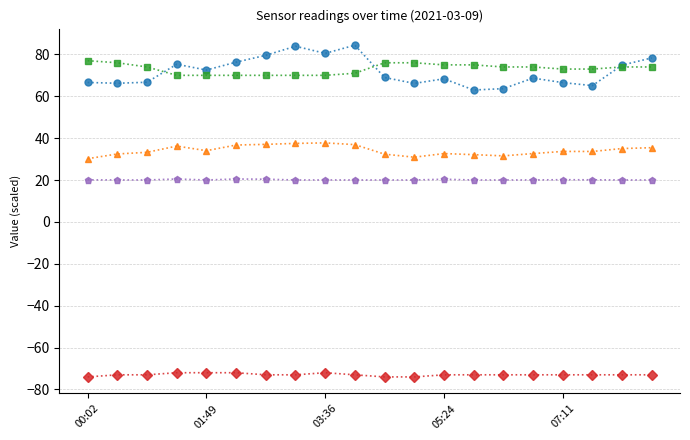

Which series has the largest range (max minus min)?

SDS_P1